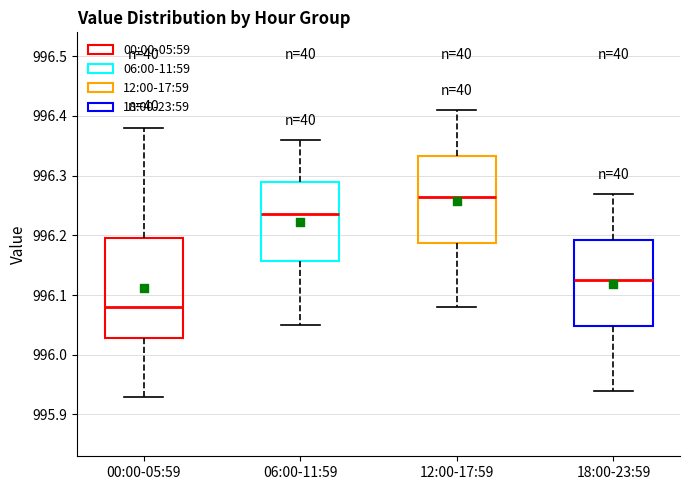

Reading left to right, read every box against the y-axis: the position of its median line, the range the box covers, and the ends of its whiskers. The values are not printed on the chart, so give them approximately, as read against the axis.

00:00-05:59: median 996.08, box 996.03 to 996.20, whiskers 995.93 to 996.38
06:00-11:59: median 996.24, box 996.16 to 996.29, whiskers 996.05 to 996.36
12:00-17:59: median 996.27, box 996.19 to 996.33, whiskers 996.08 to 996.41
18:00-23:59: median 996.13, box 996.05 to 996.19, whiskers 995.94 to 996.27